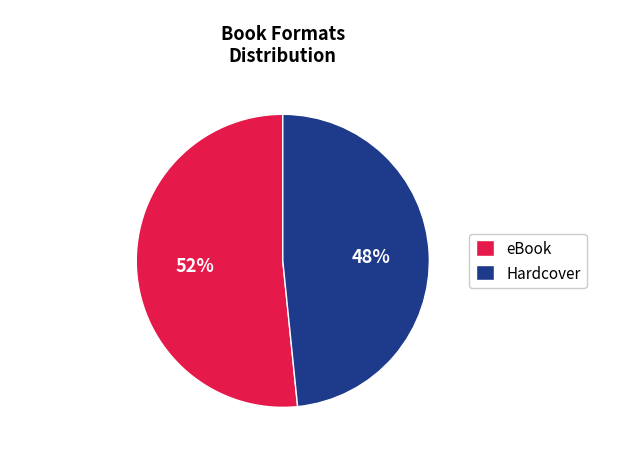

To the nearest percent, what is the average slice percentage?

50%